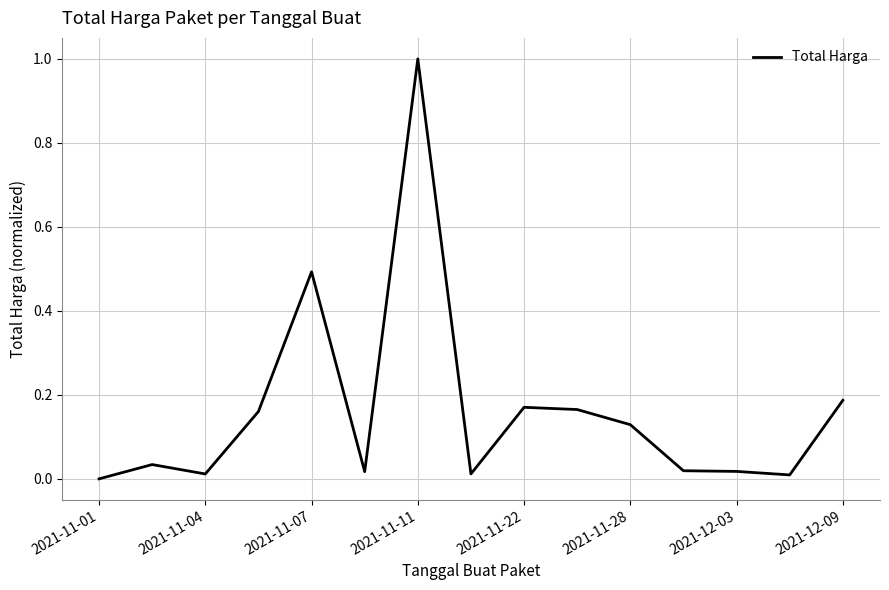

Is this an area chart (filled region under the line)?

No